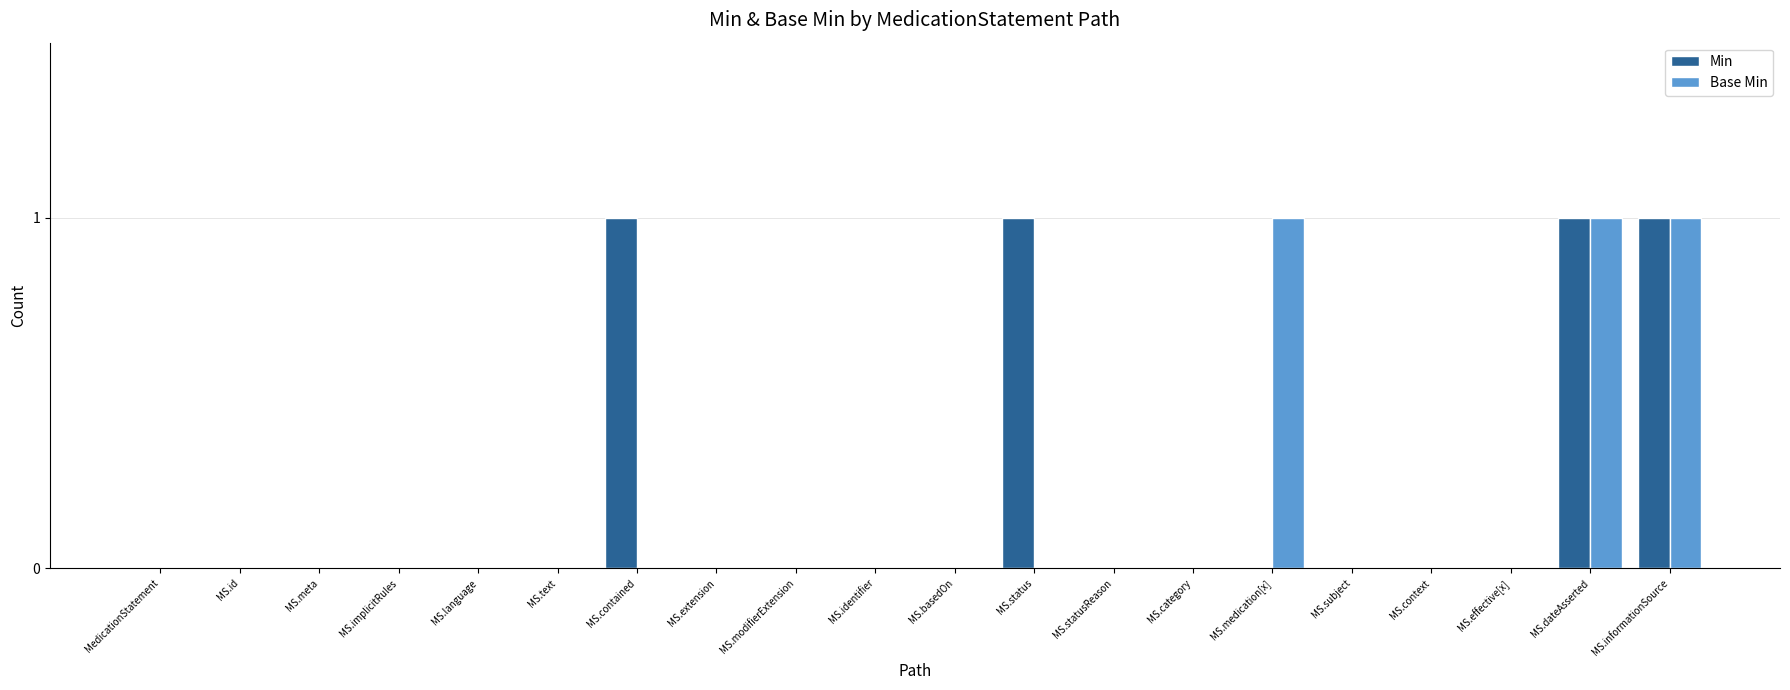

Count the number of data series in this chart.

2